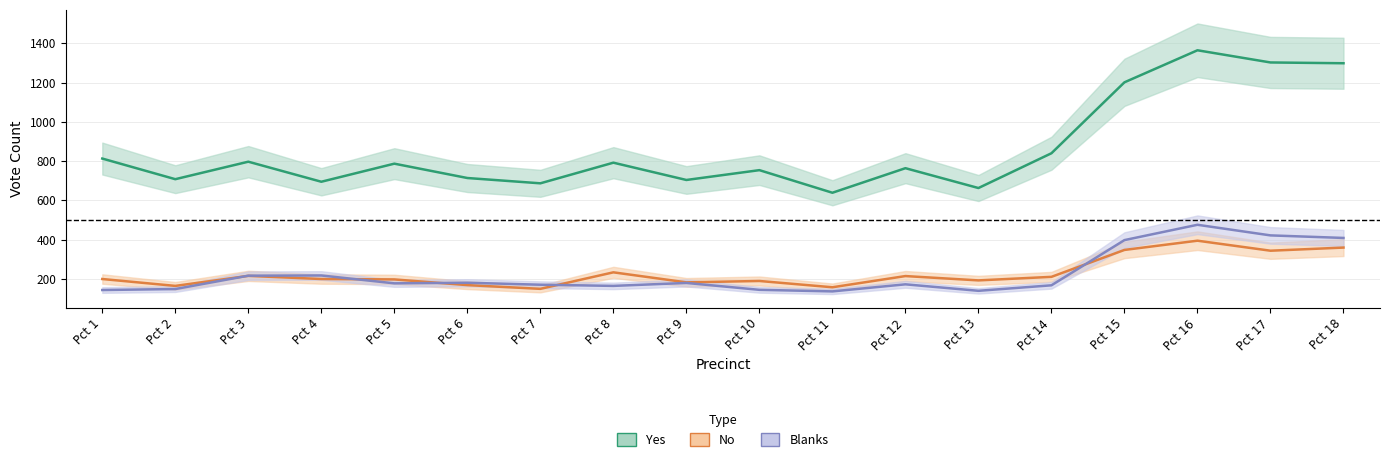

What is the sum of the Blanks values at Pct 12 and Pct 15?

571